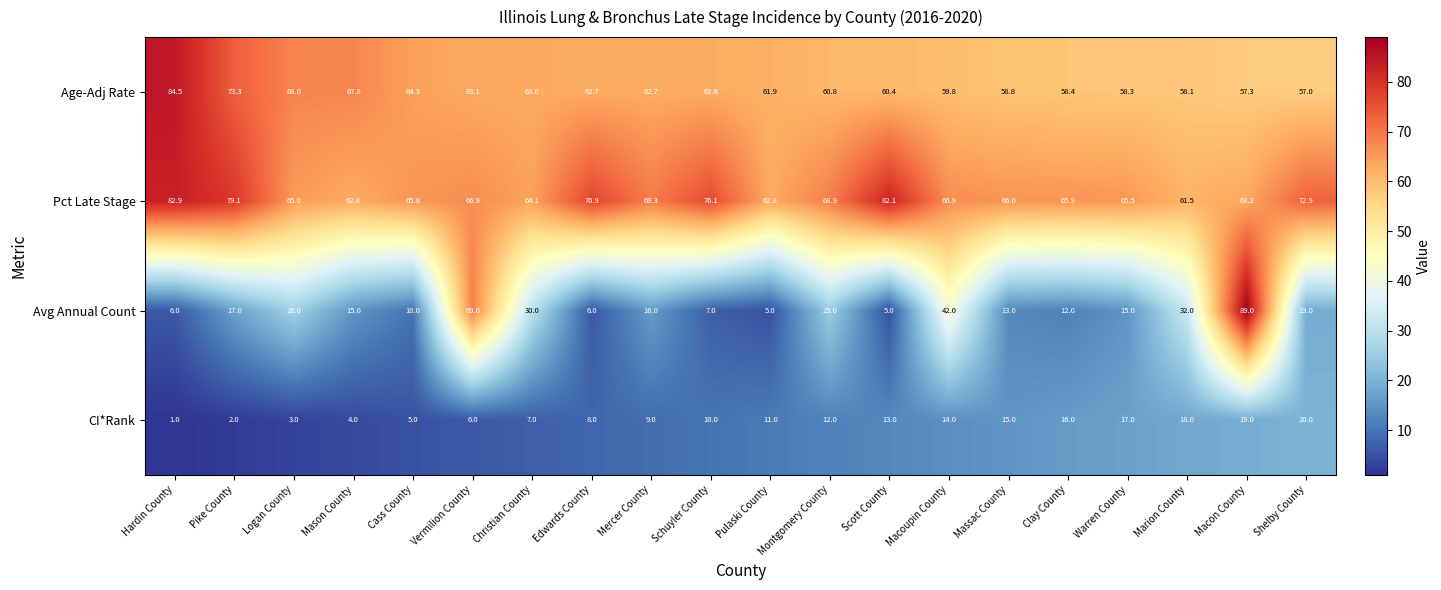

The value of Pct Late Stage at Montgomery County is 42.5. True or false?

False